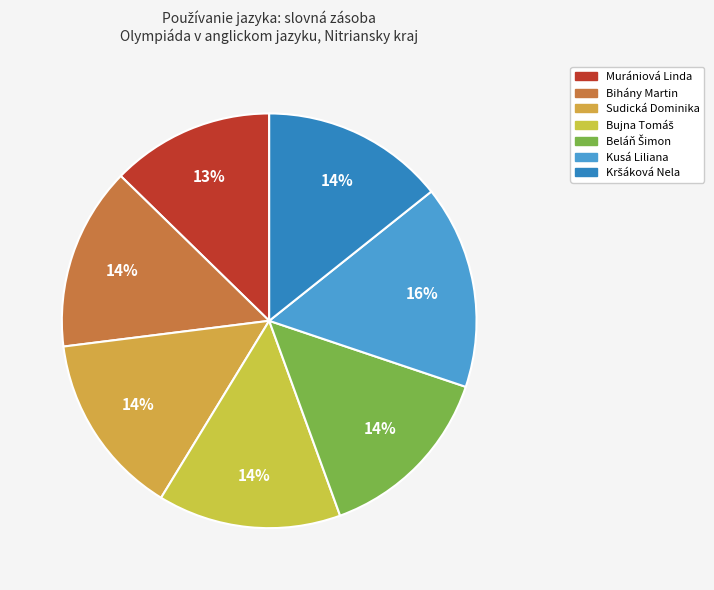

Which category has the biggest portion of the pie?

Kusá Liliana